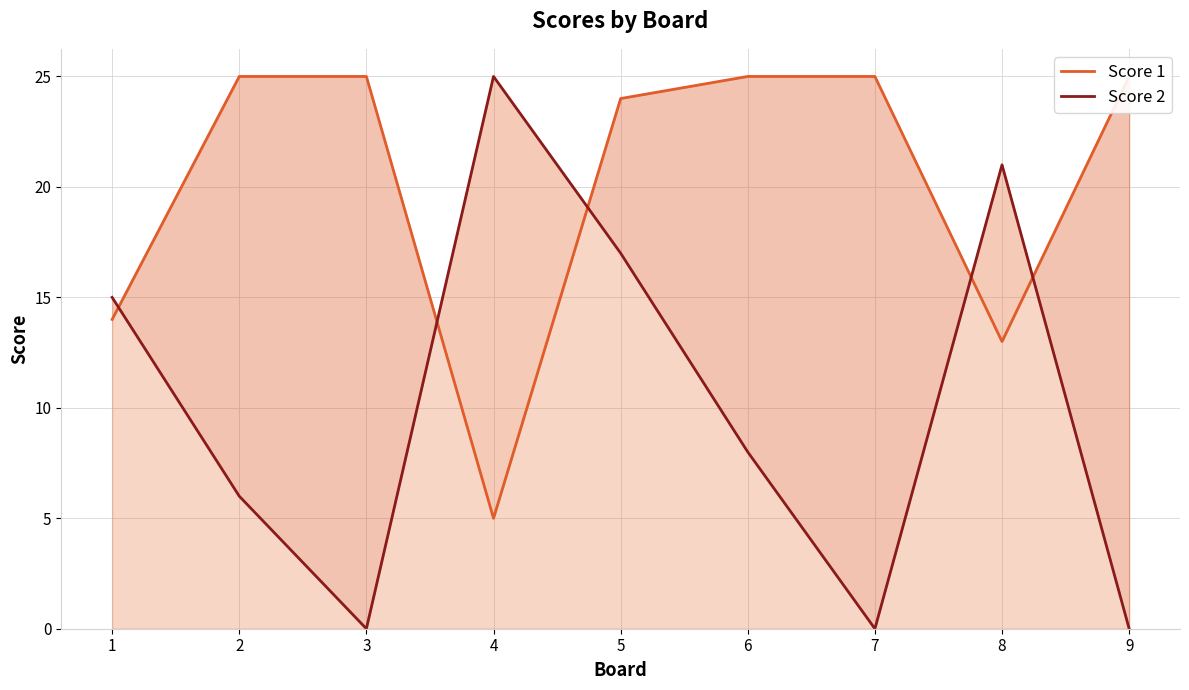

True or false: Score 2 has a value of 33 at 8.

False